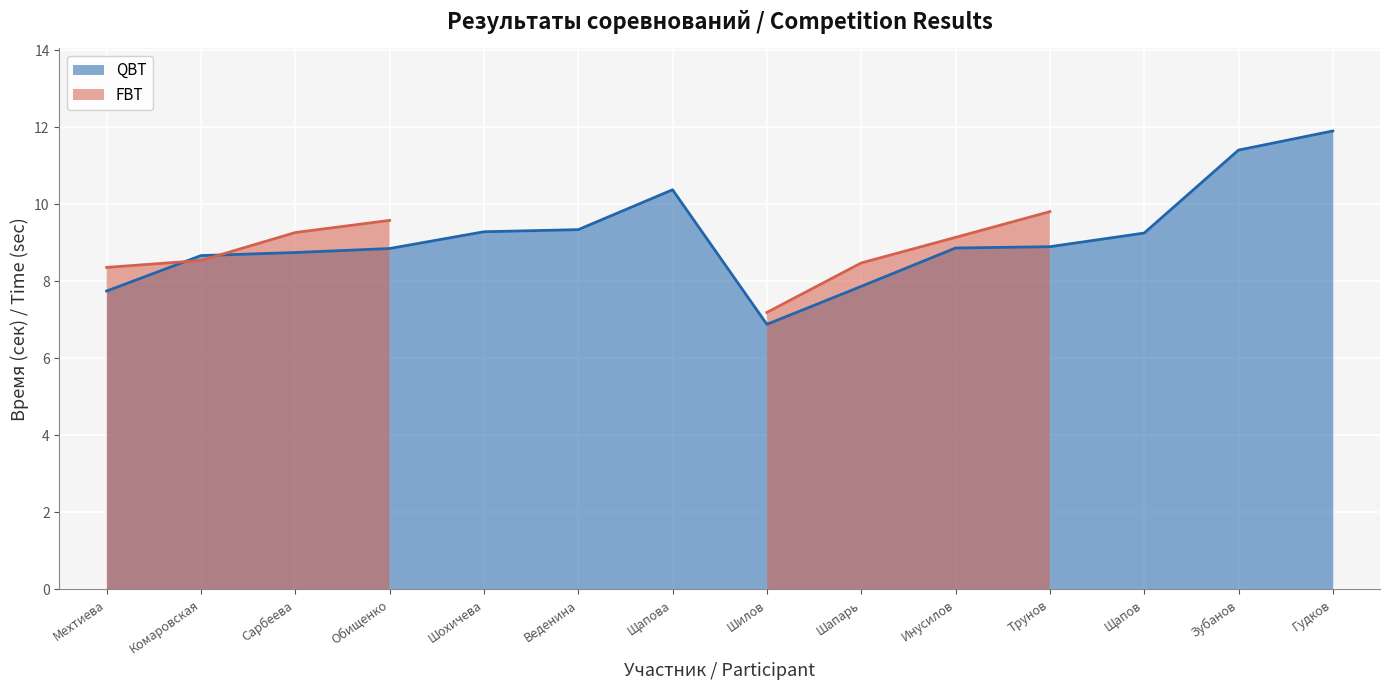

What position from the right is Сарбеева?

12